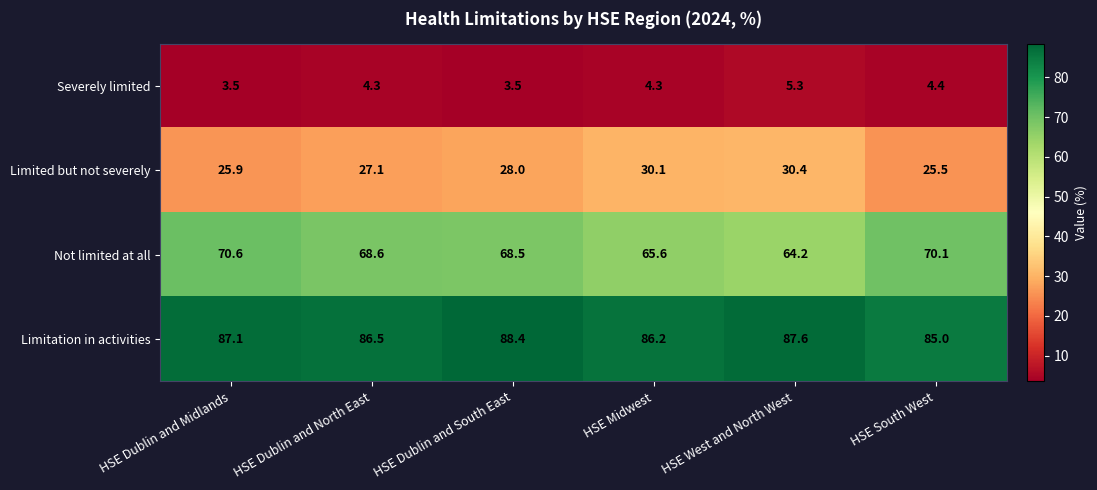

At which label does Severely limited first exceed 4?

HSE Dublin and North East